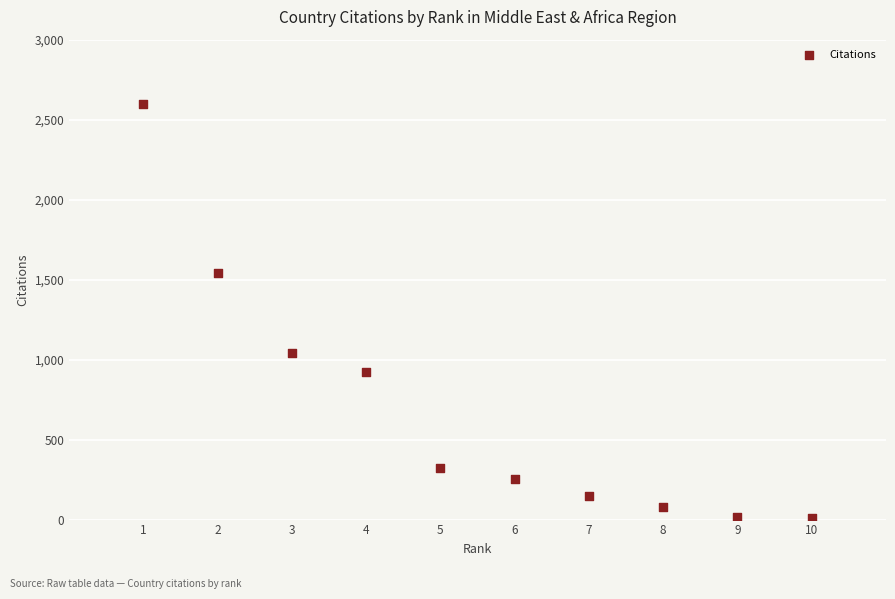

What is the range of Y values (max minus min)?

2584